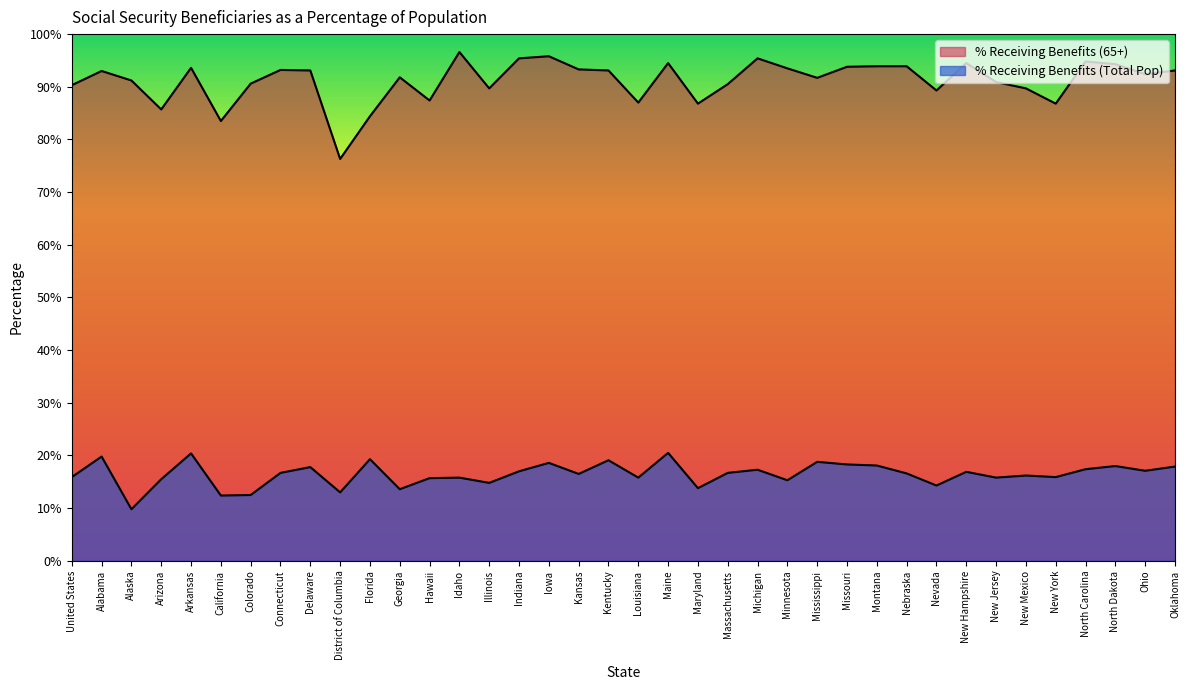

Rank the series by their average value, from lowest to highest.

% Receiving Benefits (Total Pop), % Receiving Benefits (65+)